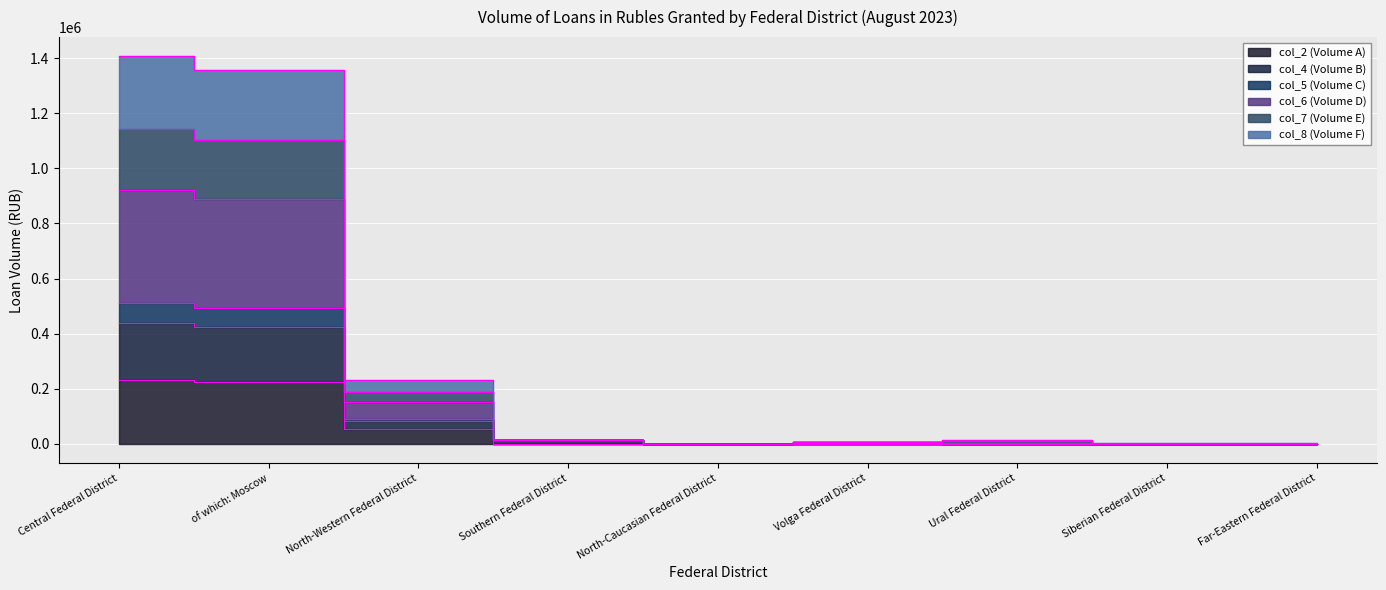

Read the col_7 (Volume E) value at Volga Federal District, to the nearest 100.

7000